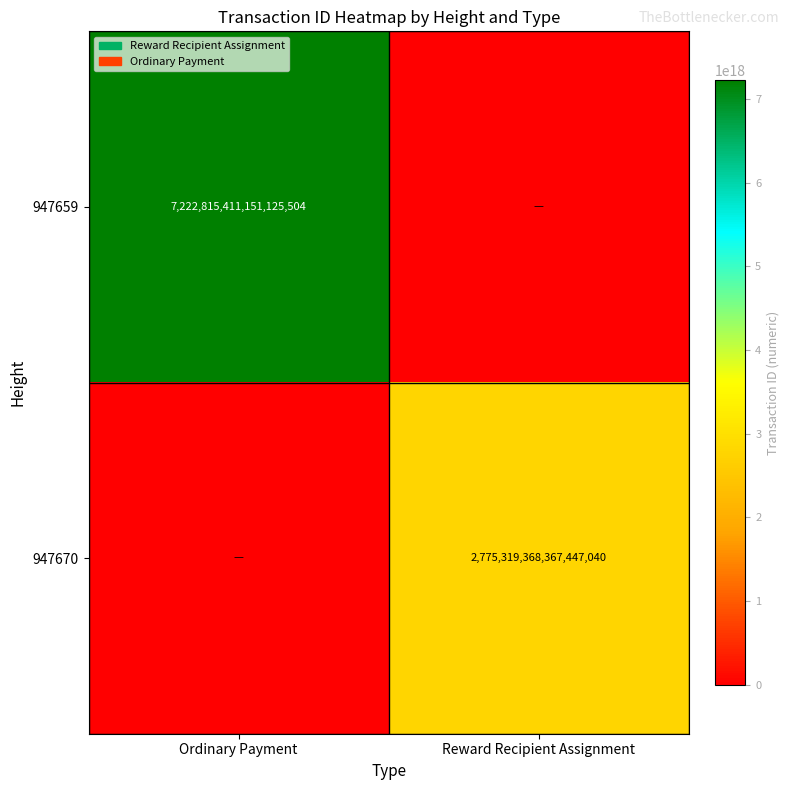

True or false: 947670 has a value of 2775319368367447040 at Reward Recipient Assignment.

True